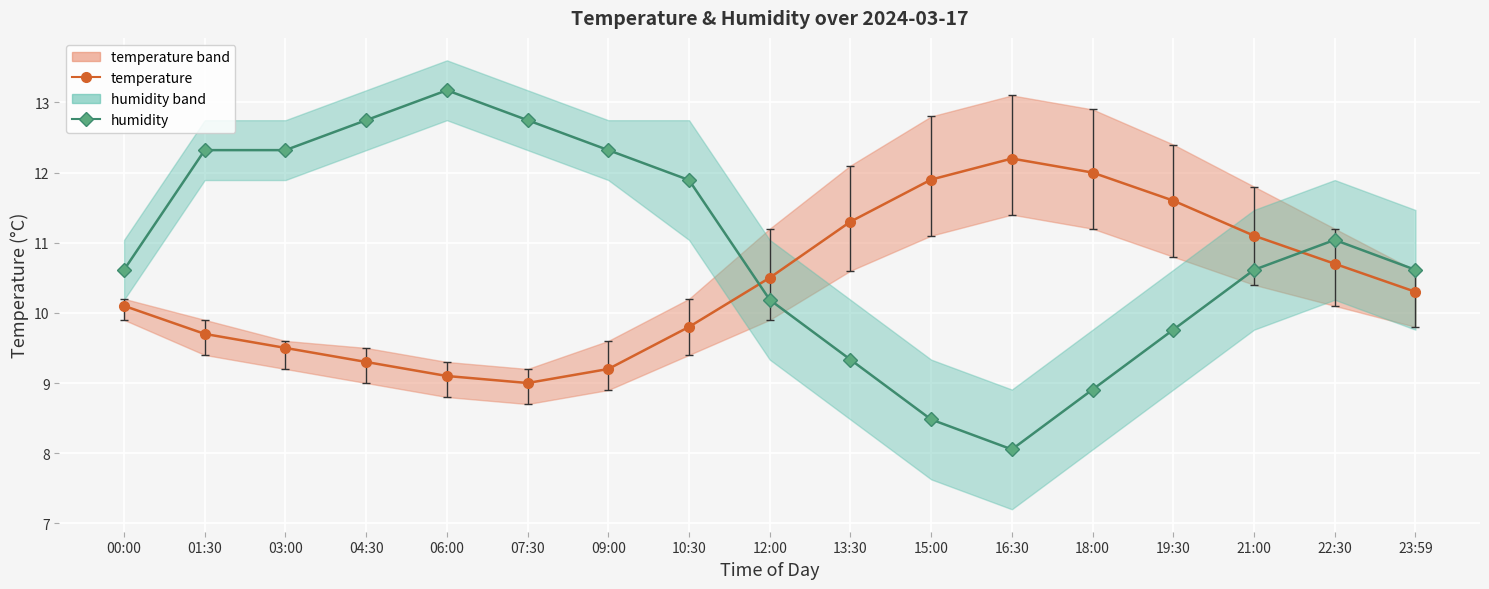

Reading right to left, list all the values displayed in this chart.

temperature: 10.3	10.7	11.1	11.6	12.0	12.2	11.9	11.3	10.5	9.8	9.2	9.0	9.1	9.3	9.5	9.7	10.1
humidity: 10.6	11.0	10.6	9.8	8.9	8.1	8.5	9.3	10.2	11.9	12.3	12.7	13.2	12.7	12.3	12.3	10.6